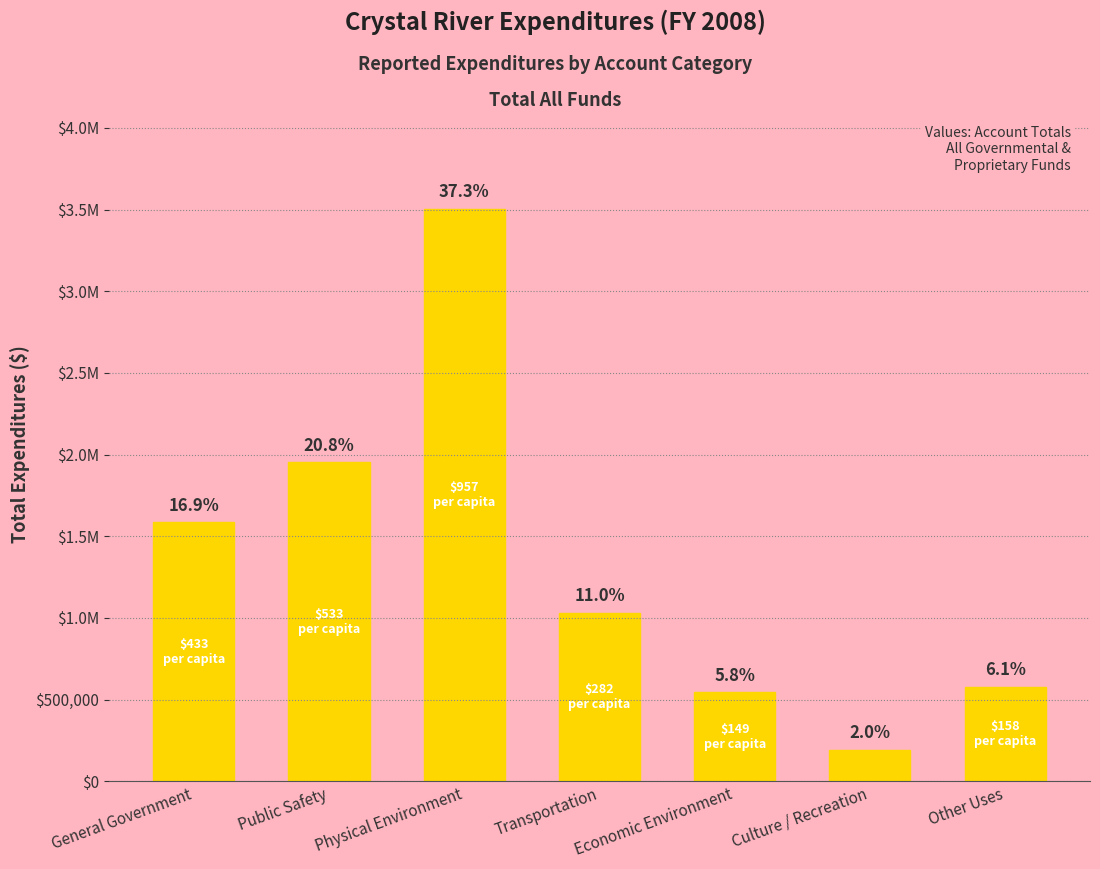

Rank the categories by value from lowest to highest.

Culture / Recreation, Economic Environment, Other Uses, Transportation, General Government, Public Safety, Physical Environment